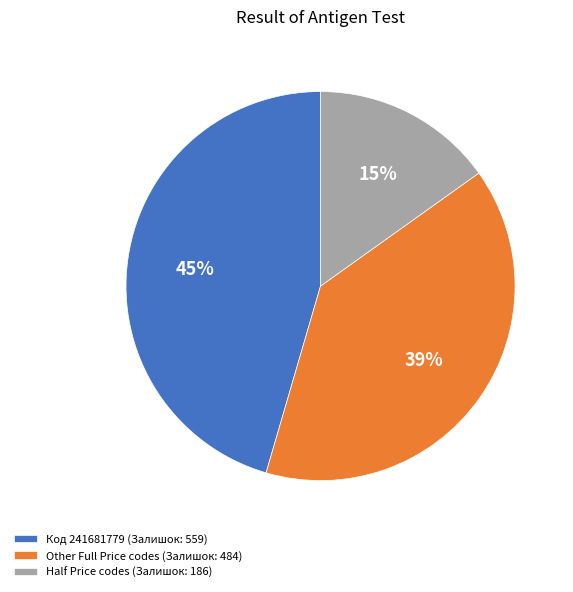

Does any single category account for the majority?

No